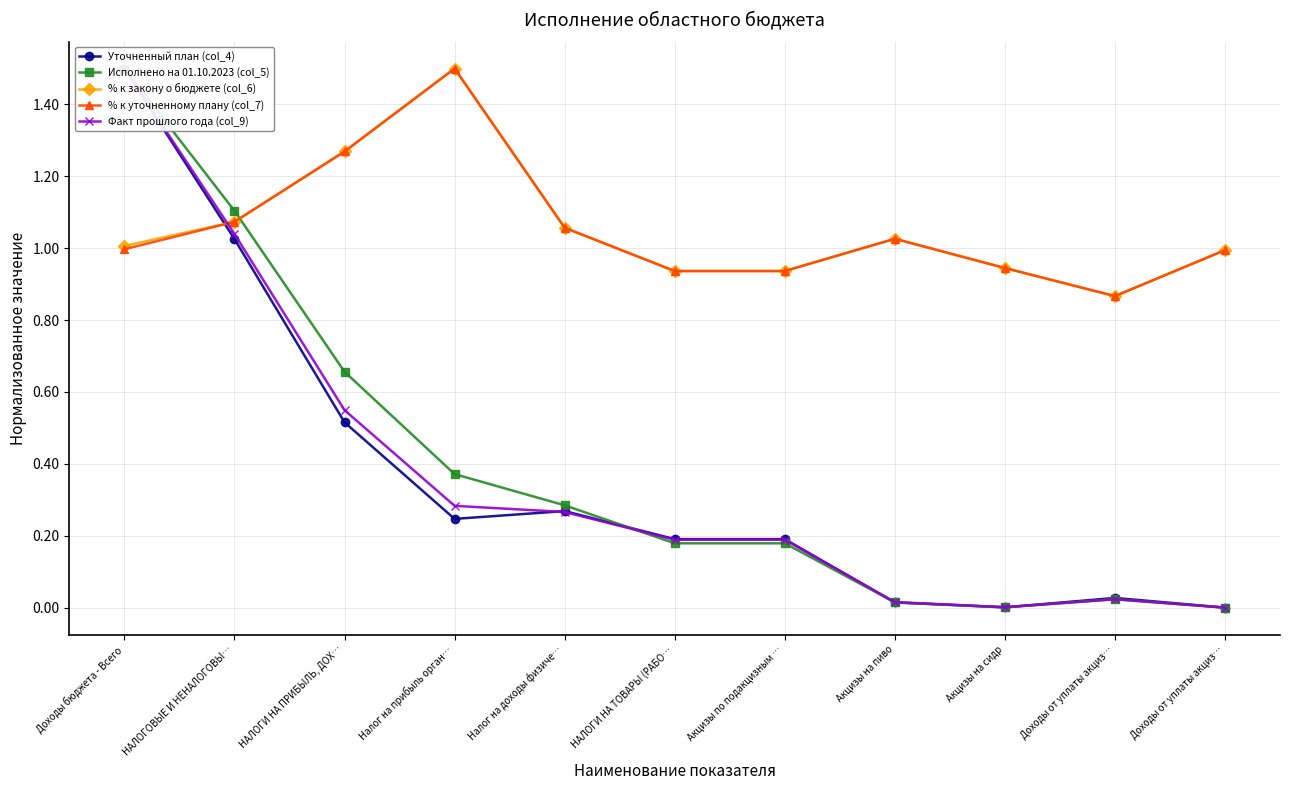

Reading left to right, what are all the values shown in this chart?

Уточненный план (col_4): Доходы бюджета - Всего=1.5	НАЛОГОВЫЕ И НЕНАЛОГОВЫ…=1.0	НАЛОГИ НА ПРИБЫЛЬ, ДОХ…=0.5	Налог на прибыль орган…=0.2	Налог на доходы физиче…=0.3	НАЛОГИ НА ТОВАРЫ (РАБО…=0.2	Акцизы по подакцизным …=0.2	Акцизы на пиво=0.0	Акцизы на сидр=0.0	Доходы от уплаты акциз…=0.0	Доходы от уплаты акциз…=0.0
Исполнено на 01.10.2023 (col_5): Доходы бюджета - Всего=1.5	НАЛОГОВЫЕ И НЕНАЛОГОВЫ…=1.1	НАЛОГИ НА ПРИБЫЛЬ, ДОХ…=0.7	Налог на прибыль орган…=0.4	Налог на доходы физиче…=0.3	НАЛОГИ НА ТОВАРЫ (РАБО…=0.2	Акцизы по подакцизным …=0.2	Акцизы на пиво=0.0	Акцизы на сидр=0.0	Доходы от уплаты акциз…=0.0	Доходы от уплаты акциз…=0.0
% к закону о бюджете (col_6): Доходы бюджета - Всего=1.0	НАЛОГОВЫЕ И НЕНАЛОГОВЫ…=1.1	НАЛОГИ НА ПРИБЫЛЬ, ДОХ…=1.3	Налог на прибыль орган…=1.5	Налог на доходы физиче…=1.1	НАЛОГИ НА ТОВАРЫ (РАБО…=0.9	Акцизы по подакцизным …=0.9	Акцизы на пиво=1.0	Акцизы на сидр=0.9	Доходы от уплаты акциз…=0.9	Доходы от уплаты акциз…=1.0
% к уточненному плану (col_7): Доходы бюджета - Всего=1.0	НАЛОГОВЫЕ И НЕНАЛОГОВЫ…=1.1	НАЛОГИ НА ПРИБЫЛЬ, ДОХ…=1.3	Налог на прибыль орган…=1.5	Налог на доходы физиче…=1.1	НАЛОГИ НА ТОВАРЫ (РАБО…=0.9	Акцизы по подакцизным …=0.9	Акцизы на пиво=1.0	Акцизы на сидр=0.9	Доходы от уплаты акциз…=0.9	Доходы от уплаты акциз…=1.0
Факт прошлого года (col_9): Доходы бюджета - Всего=1.5	НАЛОГОВЫЕ И НЕНАЛОГОВЫ…=1.0	НАЛОГИ НА ПРИБЫЛЬ, ДОХ…=0.5	Налог на прибыль орган…=0.3	Налог на доходы физиче…=0.3	НАЛОГИ НА ТОВАРЫ (РАБО…=0.2	Акцизы по подакцизным …=0.2	Акцизы на пиво=0.0	Акцизы на сидр=0.0	Доходы от уплаты акциз…=0.0	Доходы от уплаты акциз…=0.0